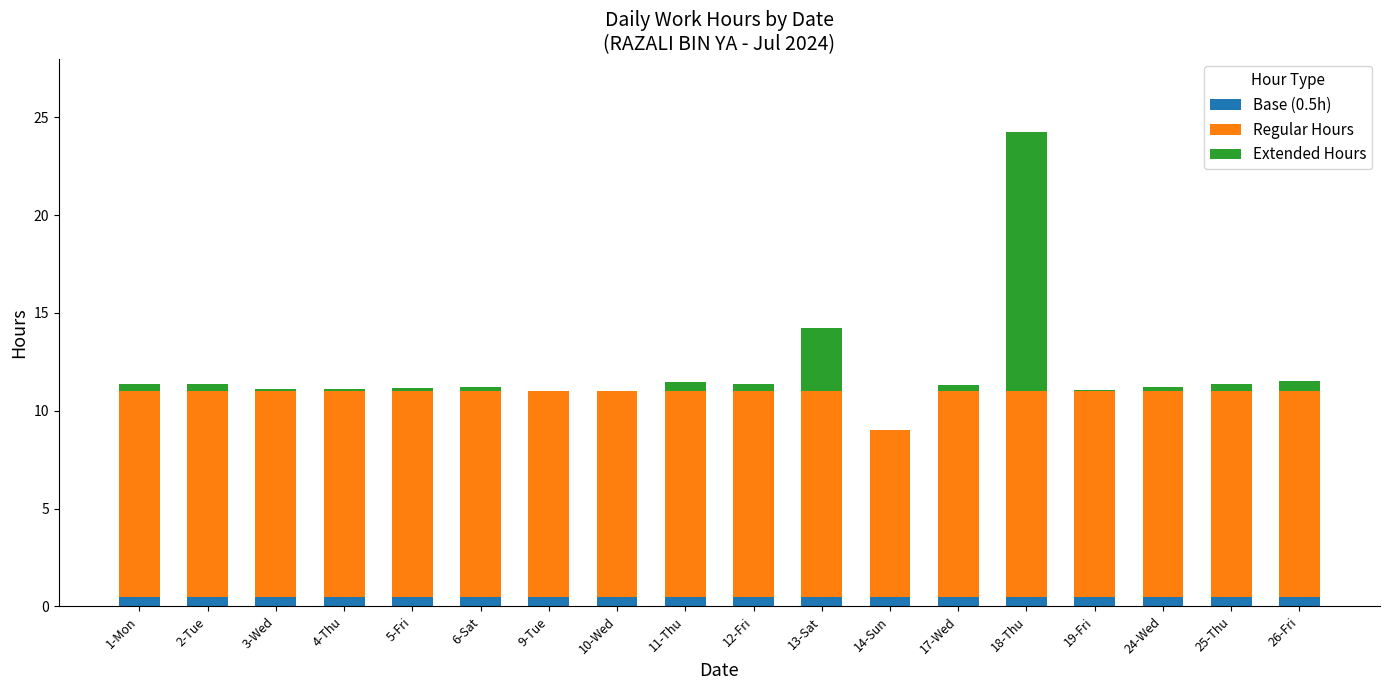

At which category is the sum across all series the highest?

18-Thu